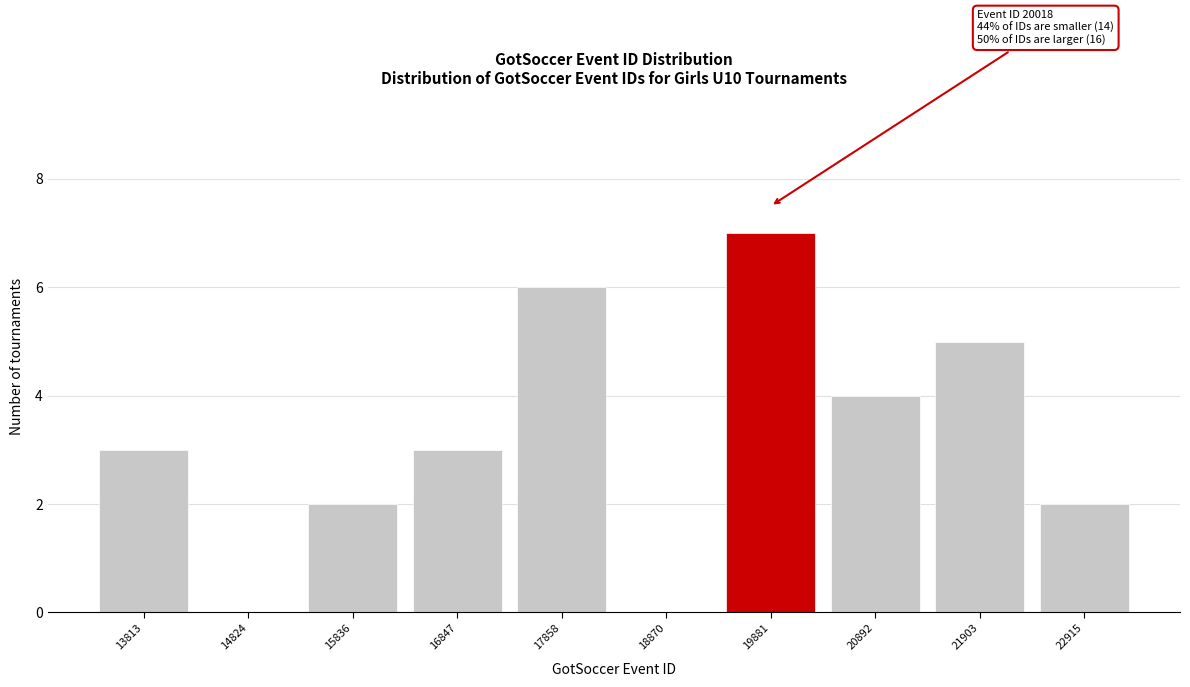

Reading left to right, transcribe all the data shown in this chart.

13813=3	14824=0	15836=2	16847=3	17858=6	18870=0	19881=7	20892=4	21903=5	22915=2